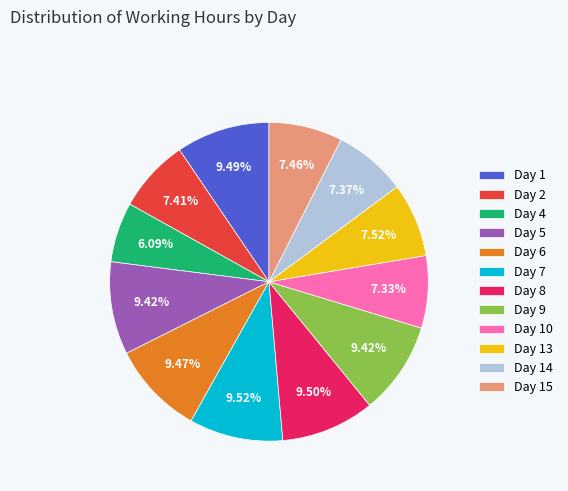

How much of the chart is everything except Day 13?

92.5%